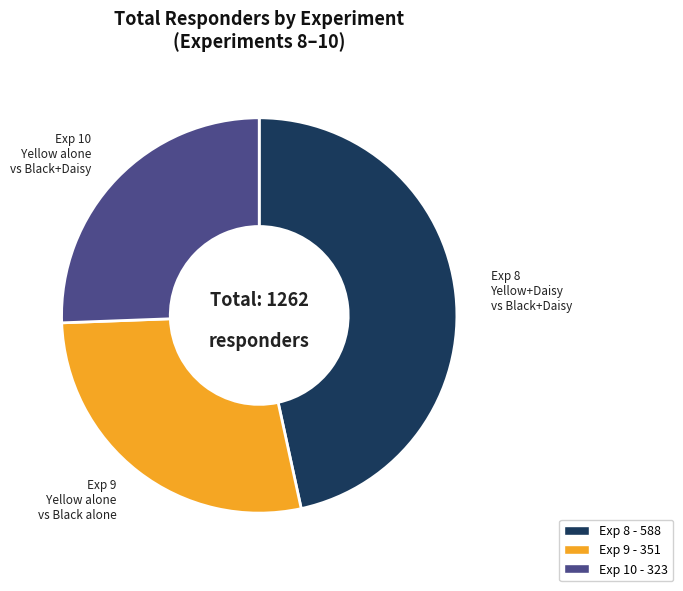

Rank the categories by value from highest to lowest.

Exp 8 - 588, Exp 9 - 351, Exp 10 - 323